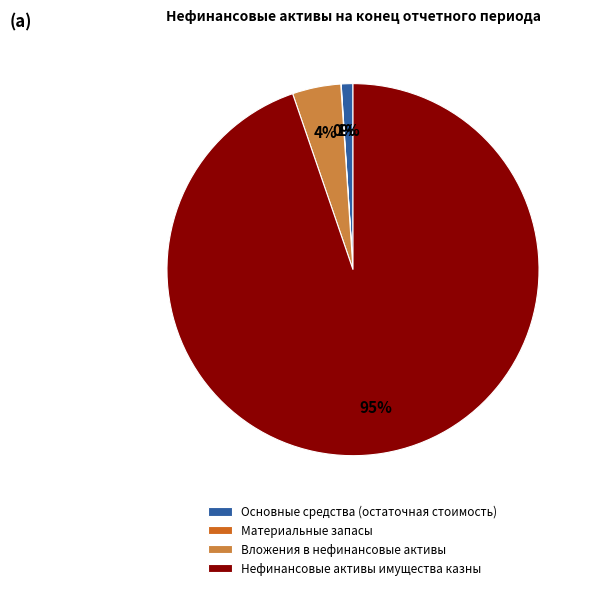

Is it true that Нефинансовые активы имущества казны is 95% of the pie?

True